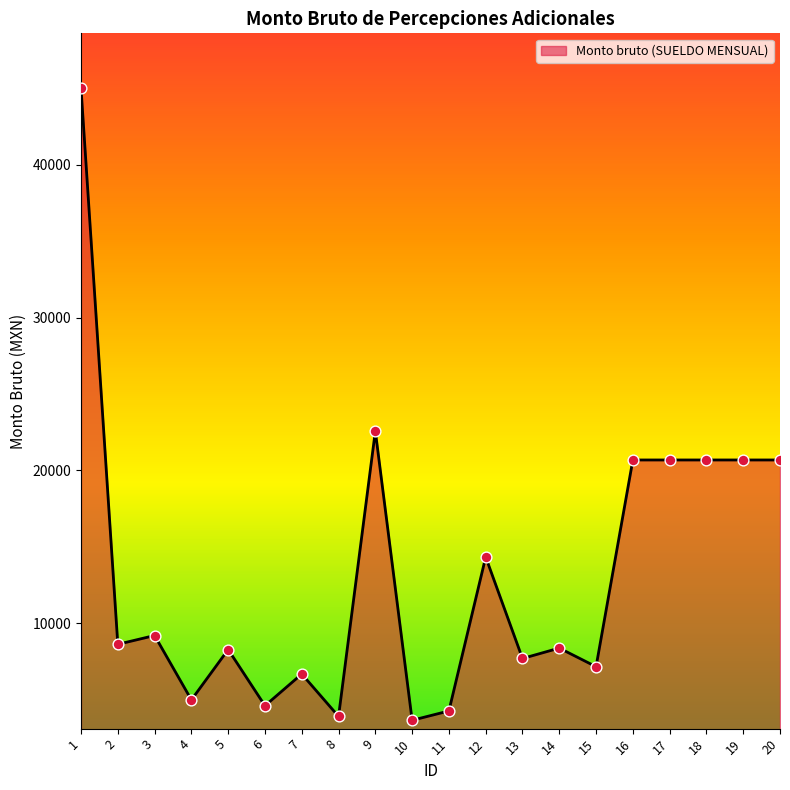

What is the change in value from 6 to 15?

+2555.3